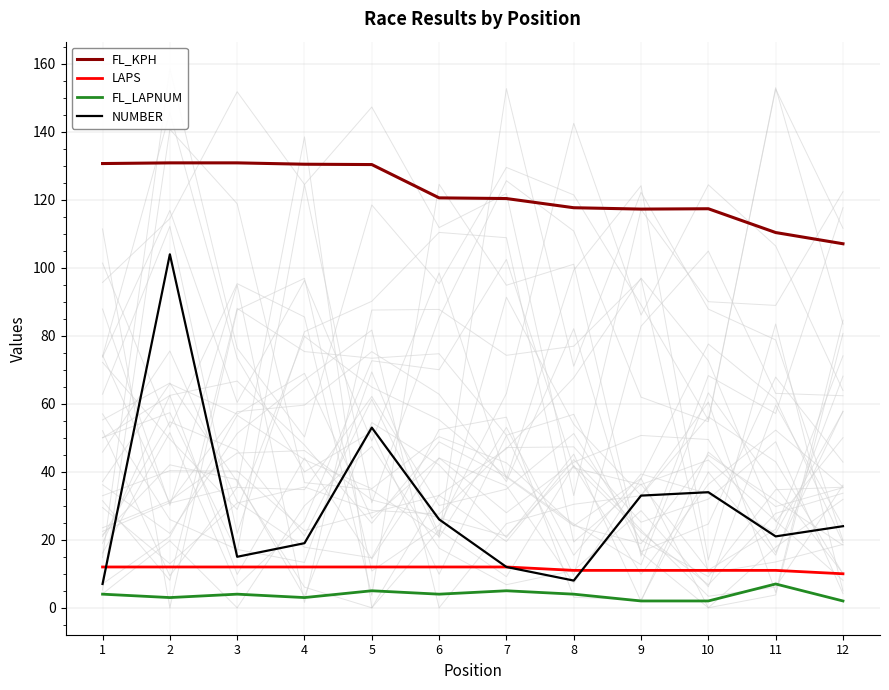

True or false: FL_KPH and NUMBER cross at least once.

False